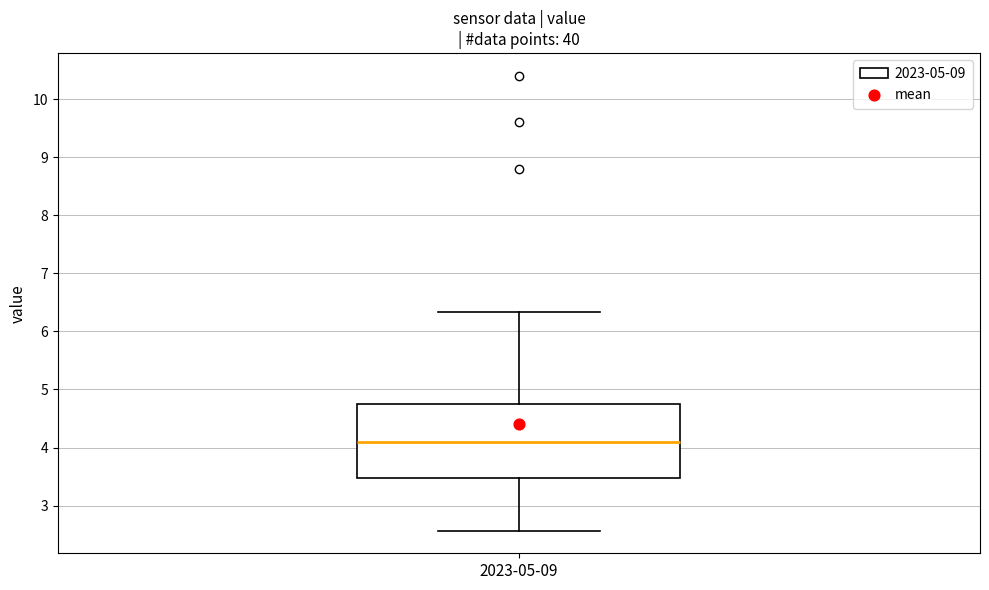

Transcribe this box plot: give where the median line is, the range the box spans, and where the two whiskers end, as read against the y-axis. The values are not printed on the chart, so give them approximately, as read against the axis.

median 4.1, box 3.5 to 4.7, whiskers 2.6 to 6.3